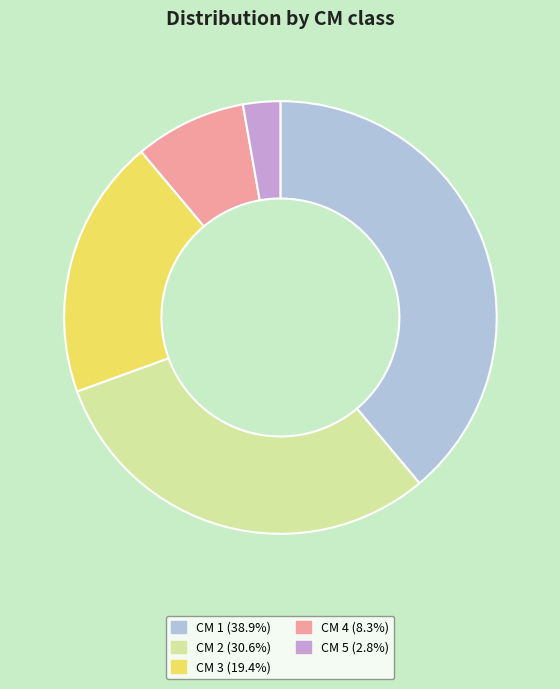

Is there any slice that represents more than half of the pie?

No